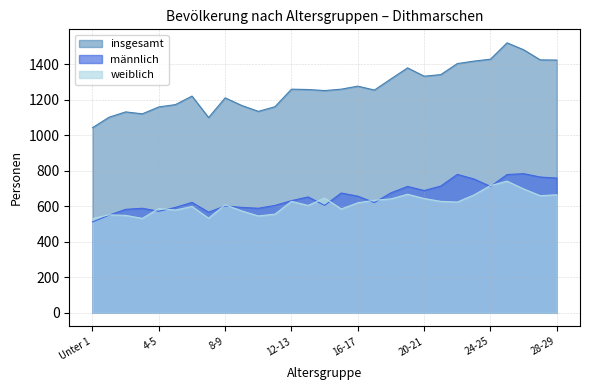

What is the total value across all series at 16-17?

2554